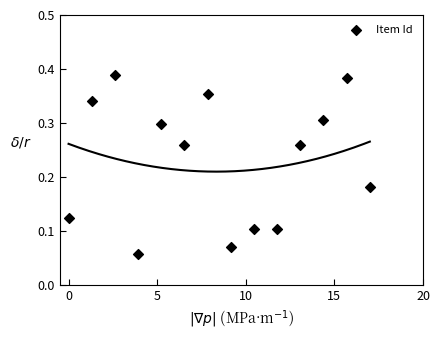

What is the range of X values (max minus min)?

17.0